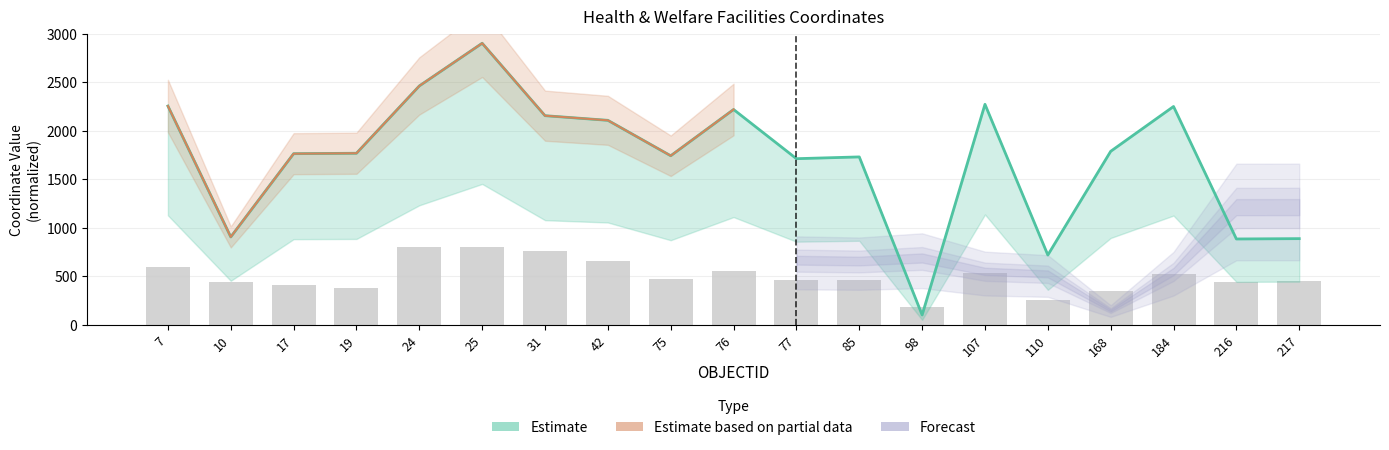

Which label corresponds to the largest value in the chart?

25